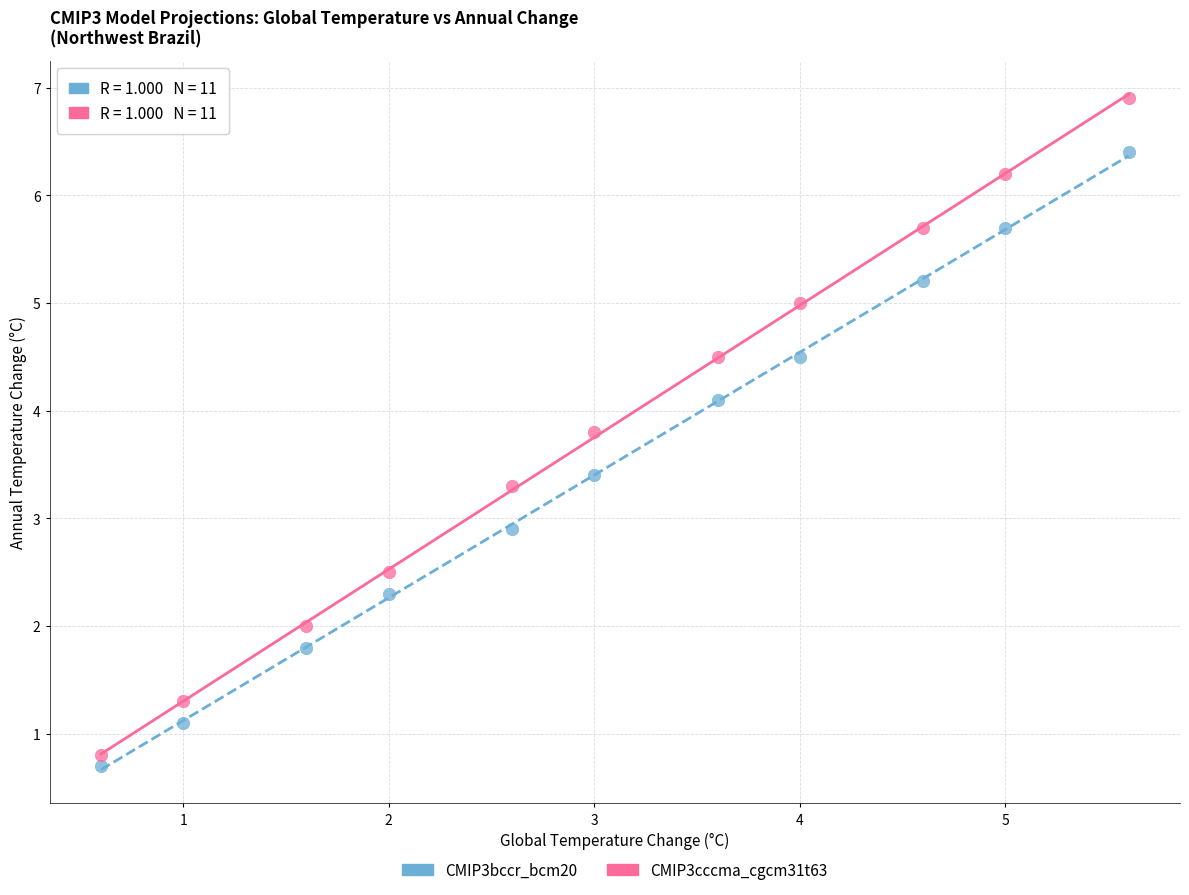

Which series reaches the minimum Y coordinate?

CMIP3bccr_bcm20